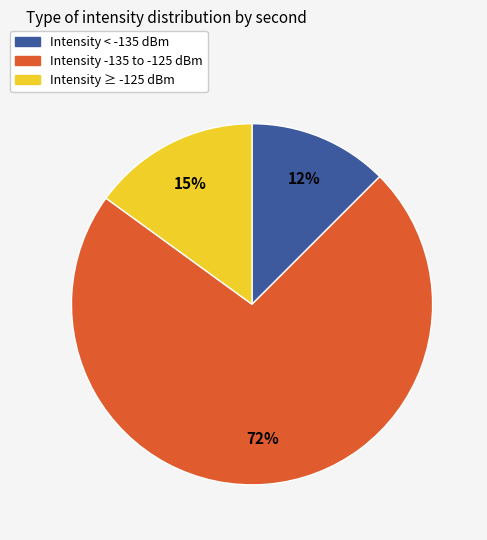

Is there a majority slice in this chart?

Yes